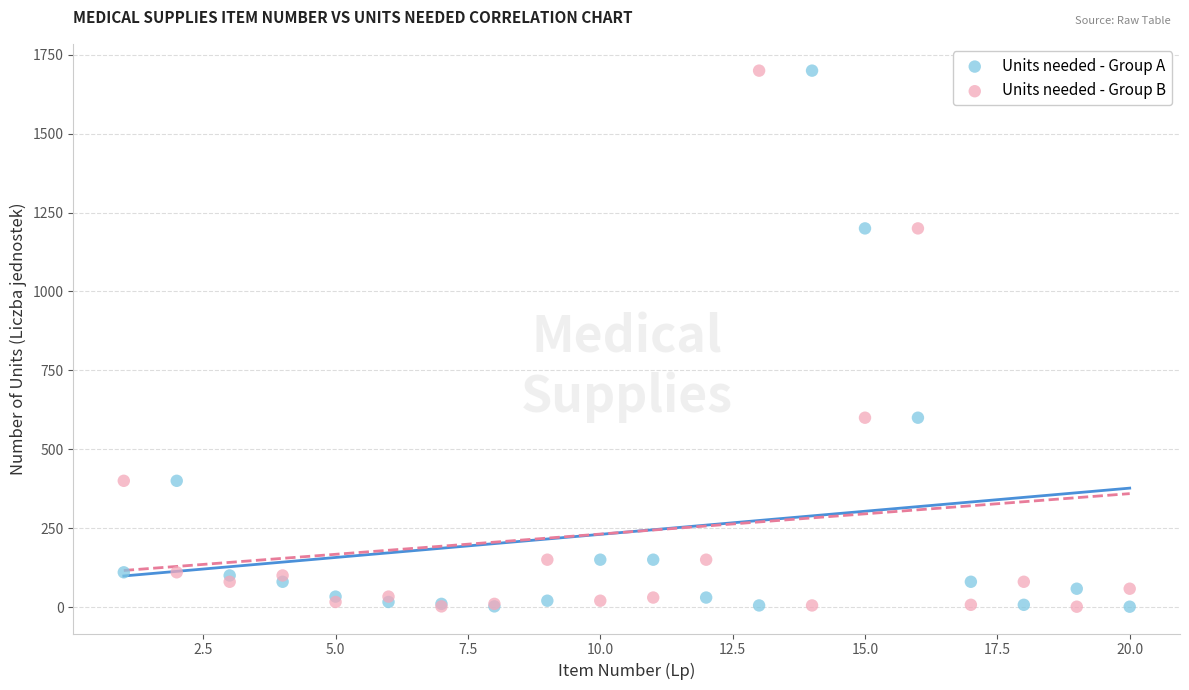

What is the X range (max minus min) for the scatter plot?

19